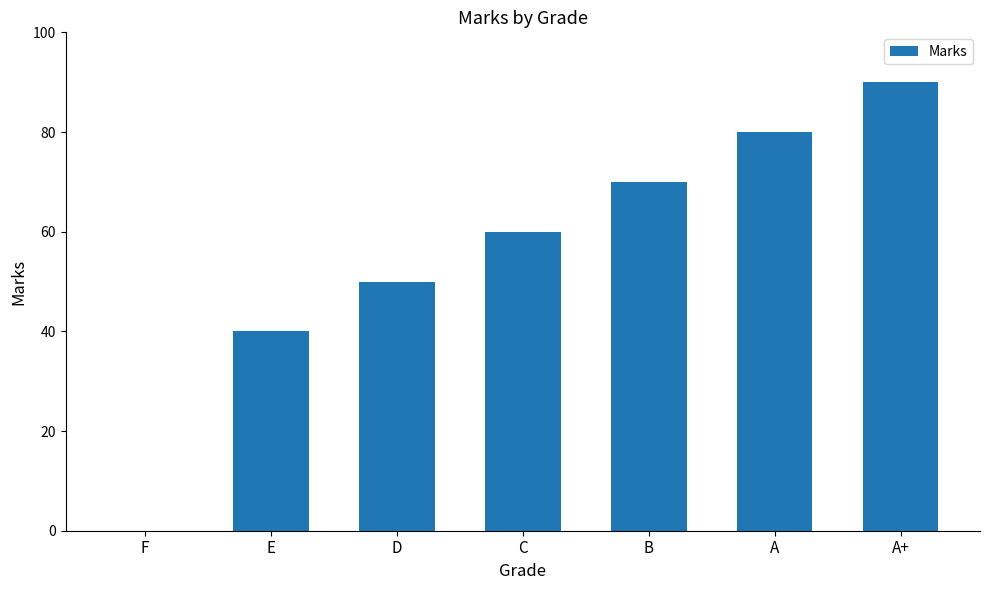

What is the approximate value at A?

80